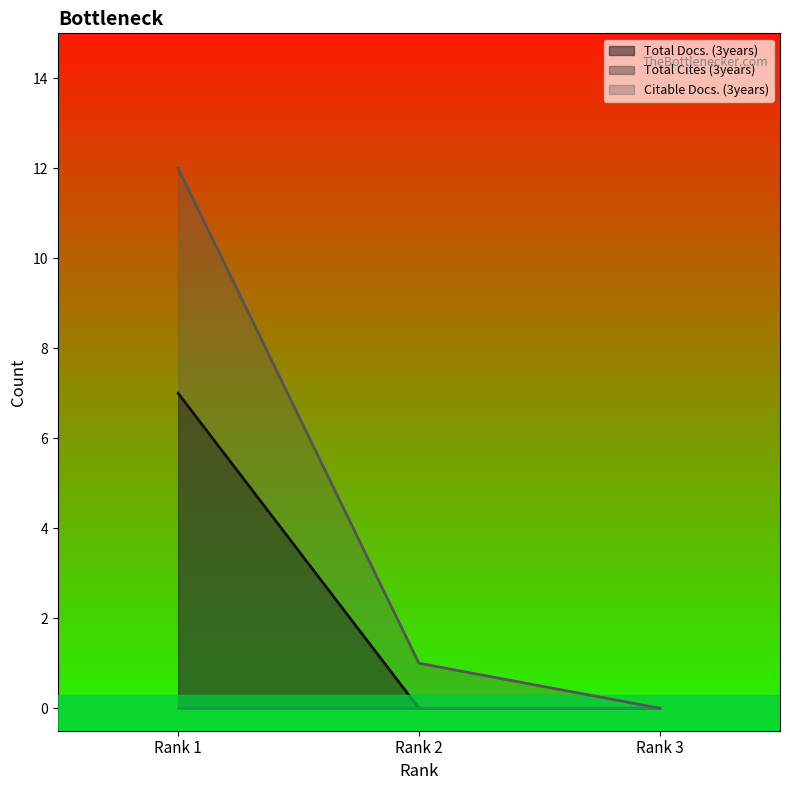

Between Rank 1 and Rank 3, which series saw the biggest shift?

Citable Docs. (3years)